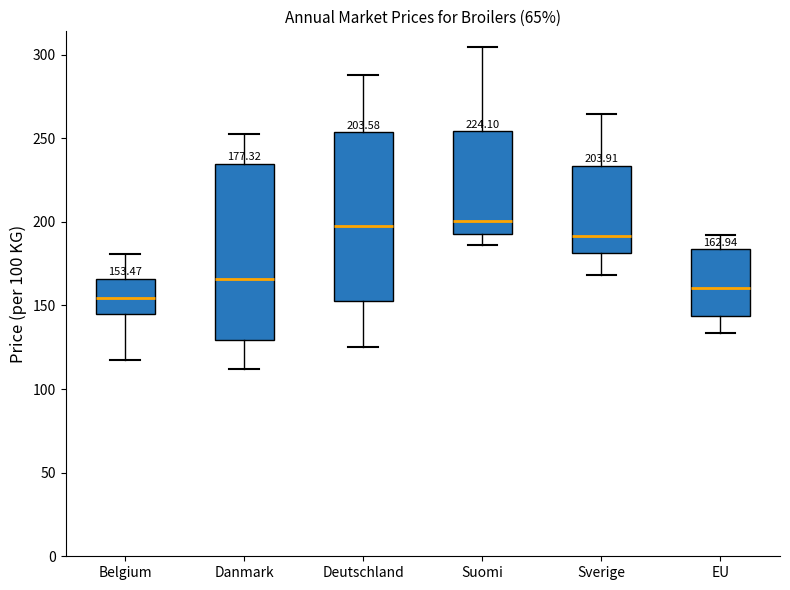

Which box's median line is the lowest?

Belgium